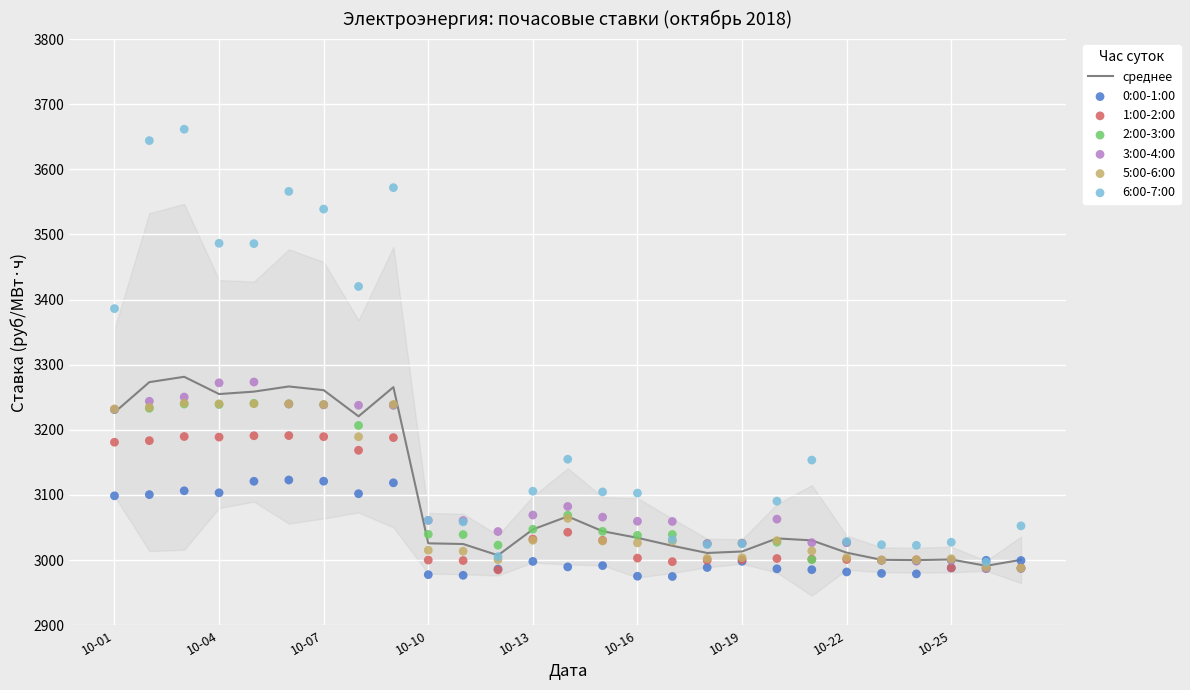

The value of среднее at 10-16 is 3034.1. True or false?

True